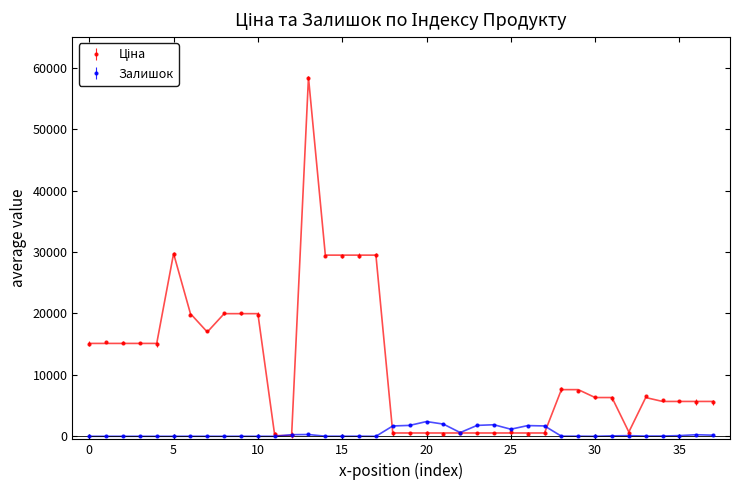

True or false: Залишок has more than 0 interior local peaks.

True